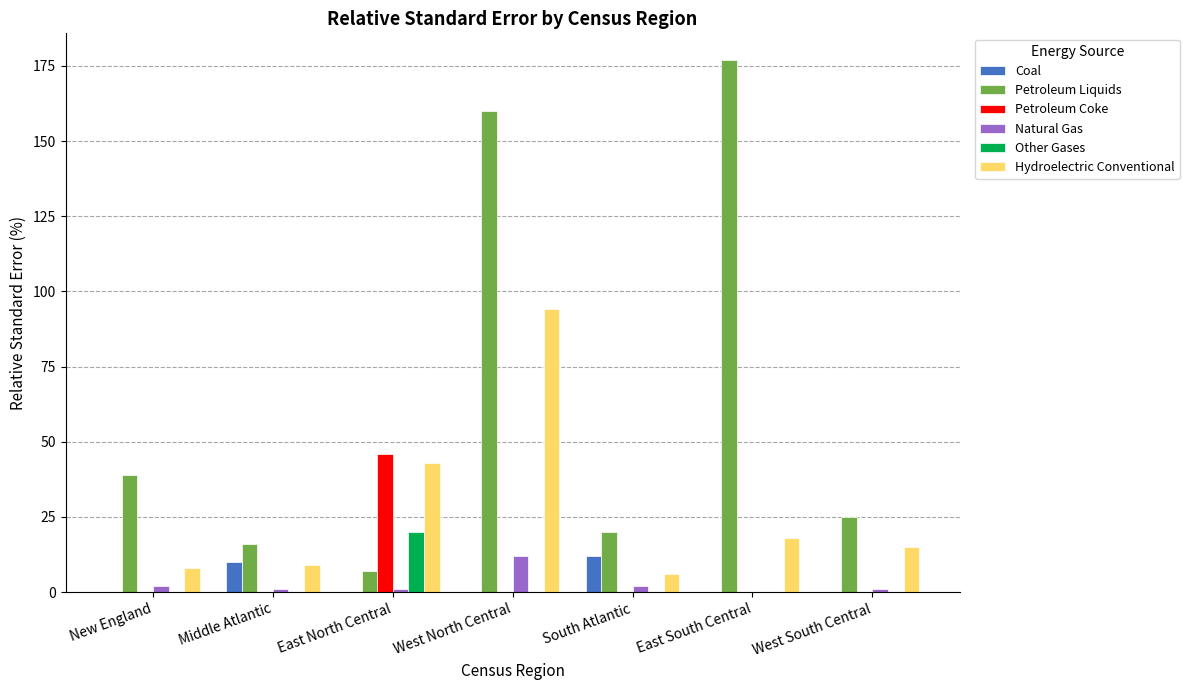

Reading right to left, extract all data points from this chart.

Coal: West South Central=0	East South Central=0	South Atlantic=12	West North Central=0	East North Central=0	Middle Atlantic=10	New England=0
Petroleum Liquids: West South Central=25	East South Central=177	South Atlantic=20	West North Central=160	East North Central=7	Middle Atlantic=16	New England=39
Petroleum Coke: West South Central=0	East South Central=0	South Atlantic=0	West North Central=0	East North Central=46	Middle Atlantic=0	New England=0
Natural Gas: West South Central=1	East South Central=0	South Atlantic=2	West North Central=12	East North Central=1	Middle Atlantic=1	New England=2
Other Gases: West South Central=0	East South Central=0	South Atlantic=0	West North Central=0	East North Central=20	Middle Atlantic=0	New England=0
Hydroelectric Conventional: West South Central=15	East South Central=18	South Atlantic=6	West North Central=94	East North Central=43	Middle Atlantic=9	New England=8